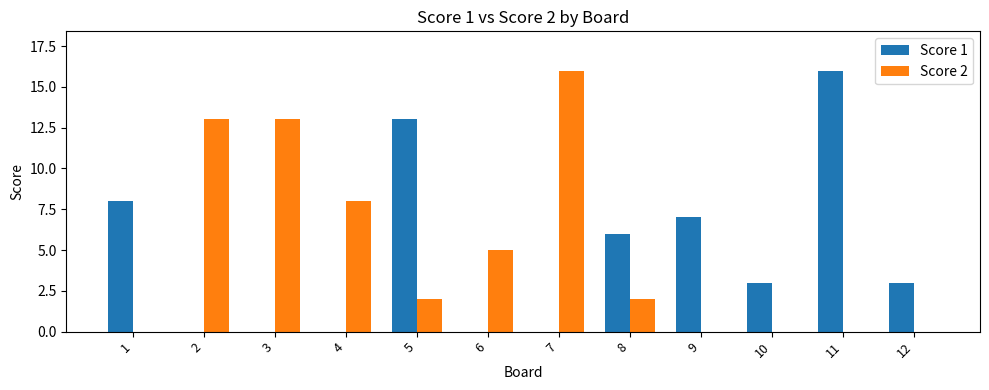

Is the value of Score 1 at 11 greater than the value of Score 2 at 2?

Yes